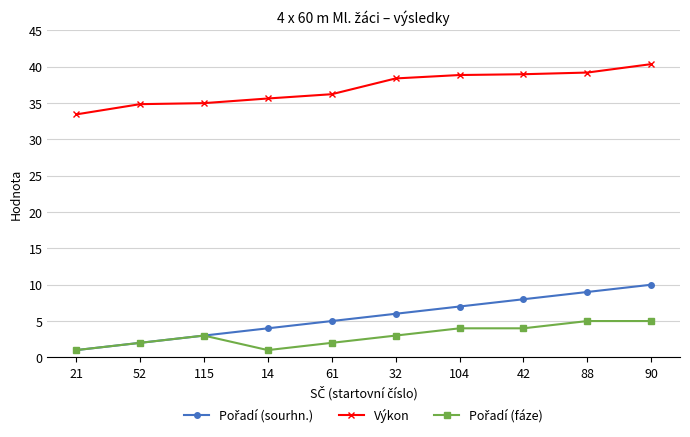

What is the average value of the Výkon series?

37.1